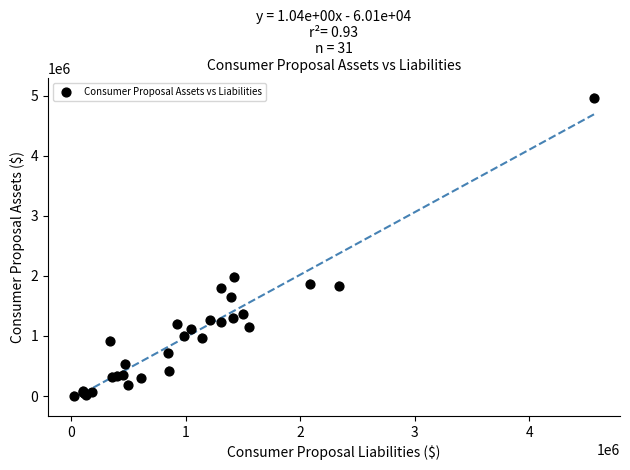

What Y value in the scatter plot is closest to 2483137?

1984948.5